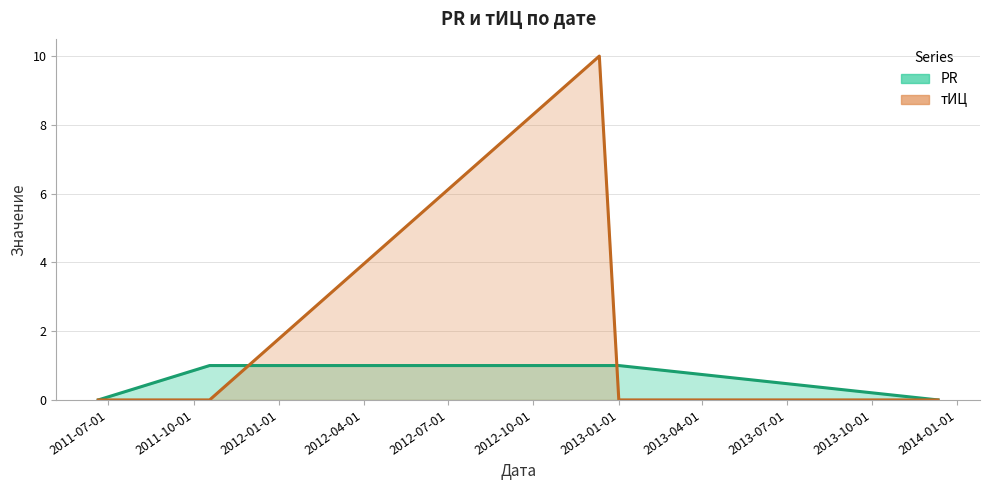

How many interior local peaks does the тИЦ series have?

1